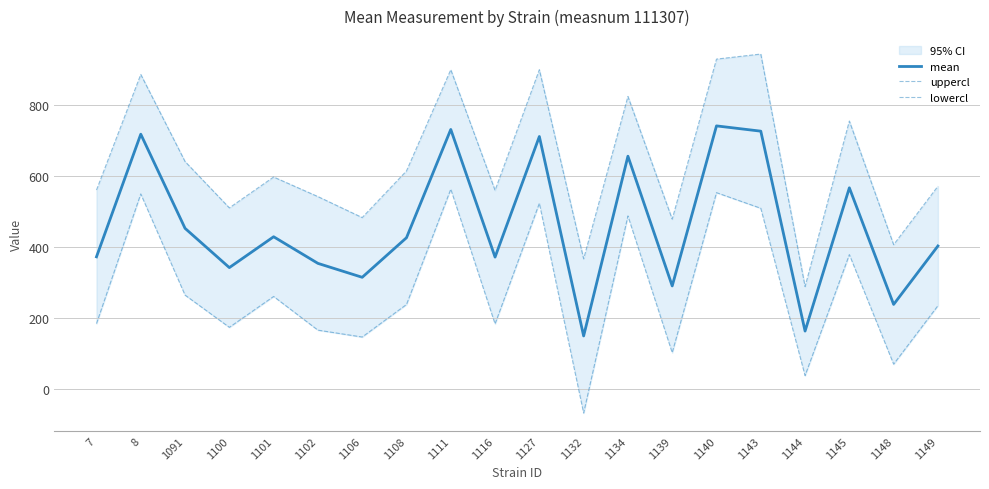

Reading left to right, list all the values displayed in this chart.

mean: 7=372.2	8=718.8	1091=452.8	1100=341.8	1101=429.0	1102=353.8	1106=314.4	1108=426.2	1111=732.2	1116=371.5	1127=712.2	1132=148.7	1134=656.6	1139=290.0	1140=742.2	1143=727.3	1144=162.4	1145=567.2	1148=237.8	1149=402.9
uppercl: 7=561.0	8=887.6	1091=641.5	1100=510.6	1101=597.8	1102=542.5	1106=483.2	1108=615.0	1111=901.0	1116=560.2	1127=901.0	1132=366.6	1134=825.4	1139=478.7	1140=931.0	1143=945.2	1144=288.2	1145=756.0	1148=406.6	1149=571.7
lowercl: 7=183.5	8=550.0	1091=264.0	1100=173.0	1101=260.2	1102=165.0	1106=145.6	1108=237.5	1111=563.4	1116=182.8	1127=523.5	1132=-69.2	1134=487.8	1139=101.3	1140=553.5	1143=509.4	1144=36.6	1145=378.5	1148=69.0	1149=234.2